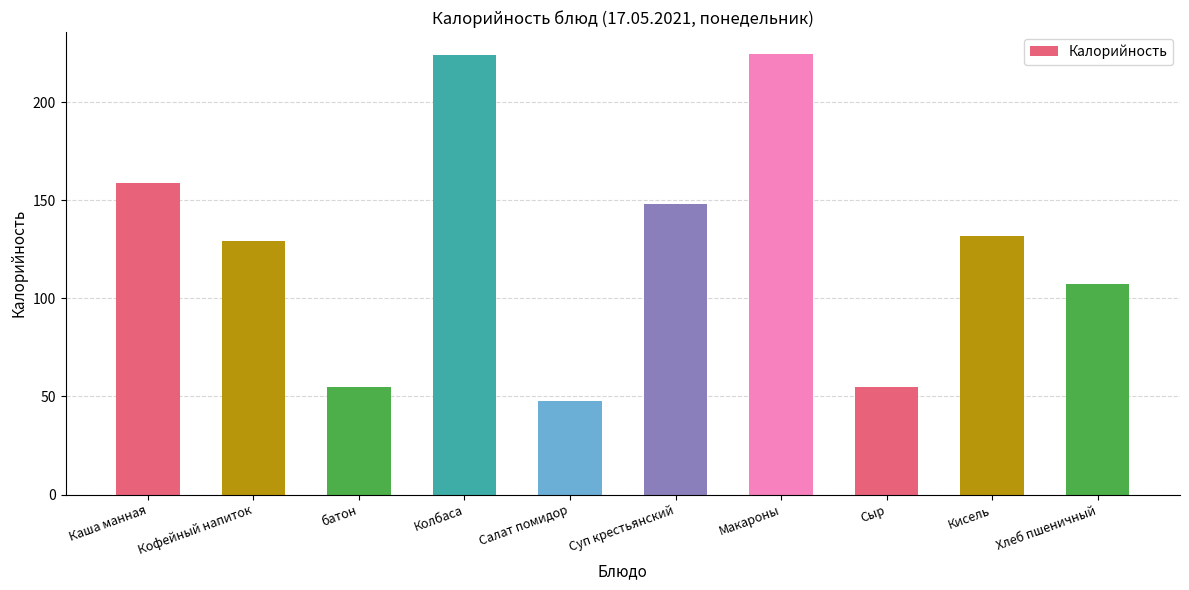

Approximately how many times larger is the value at Макароны compared to Каша манная?

1.4